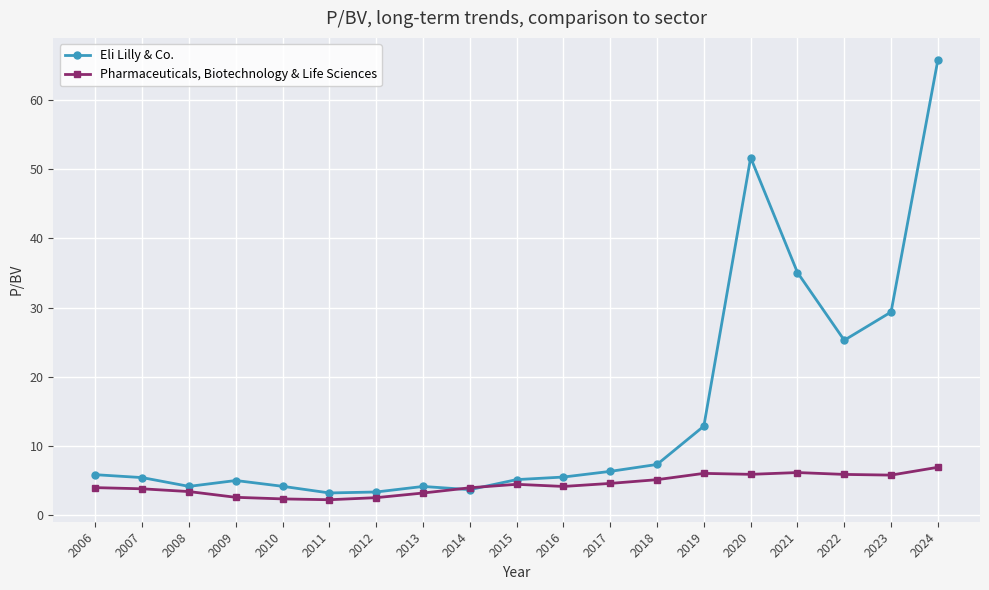

At which category is the sum across all series the highest?

2024